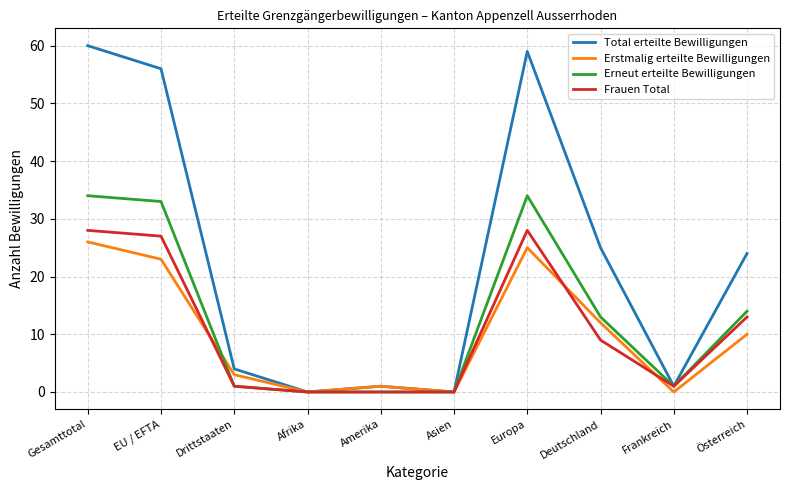

How many categories are shown in the chart?

10